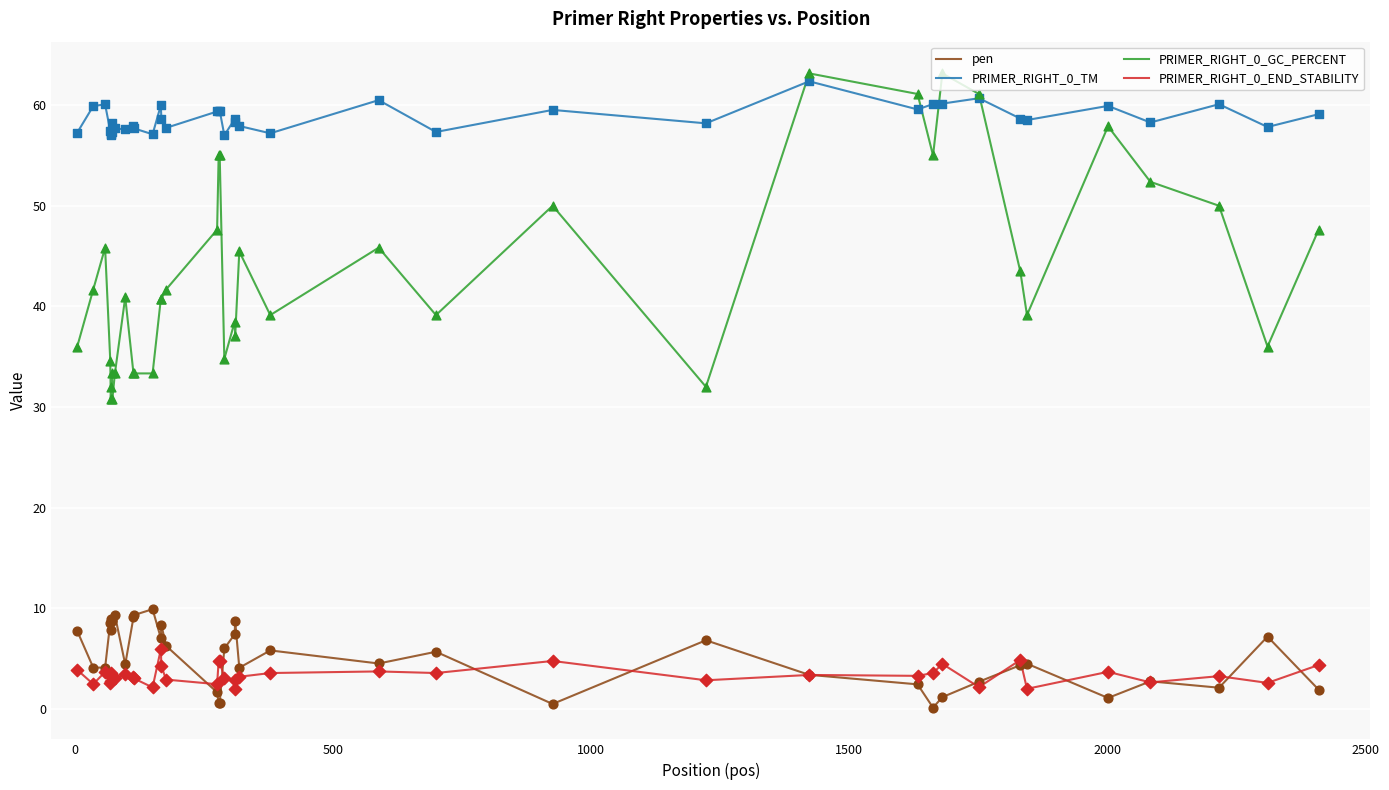

Which series has the largest range (max minus min)?

PRIMER_RIGHT_0_GC_PERCENT